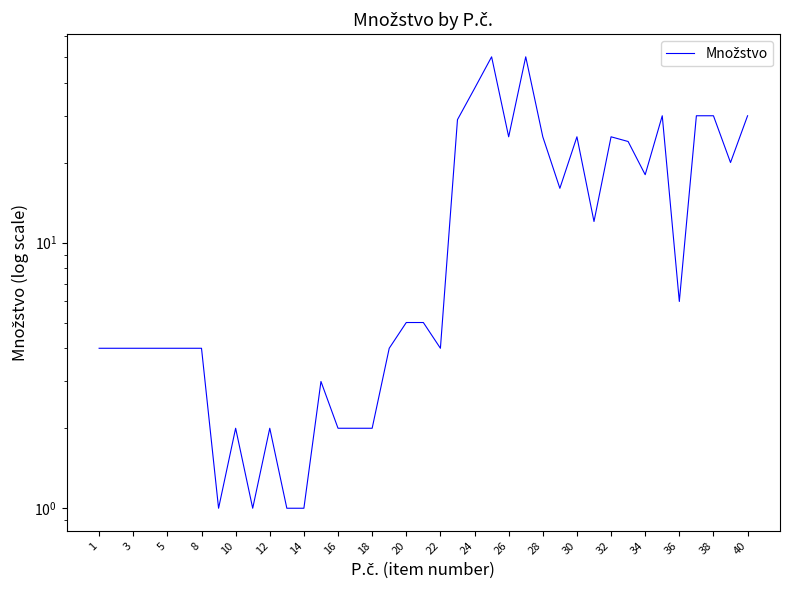

How many data points are above 5?

18